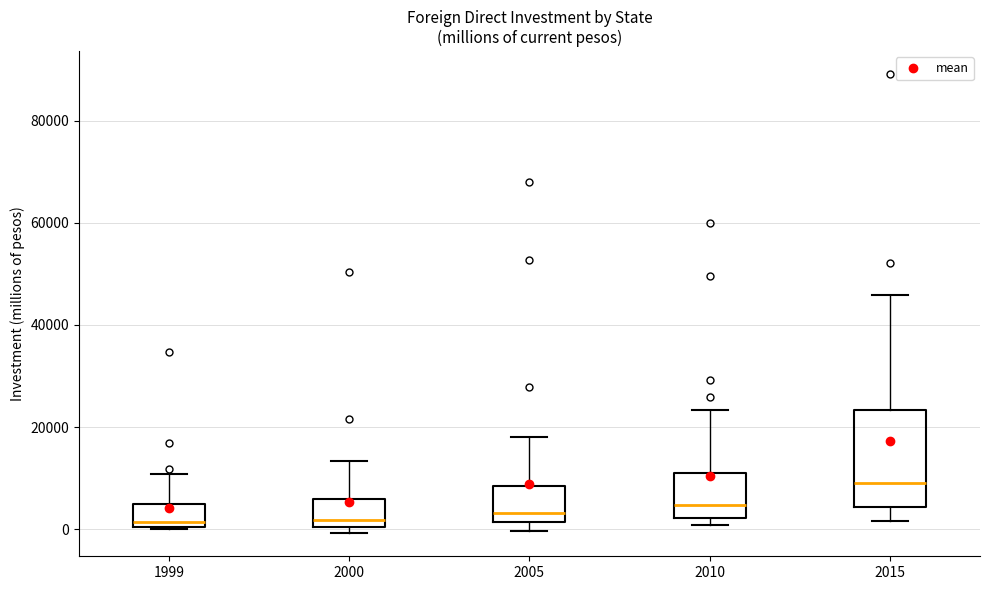

Comparing the boxes themselves (not the whiskers), which one is the tallest?

2015